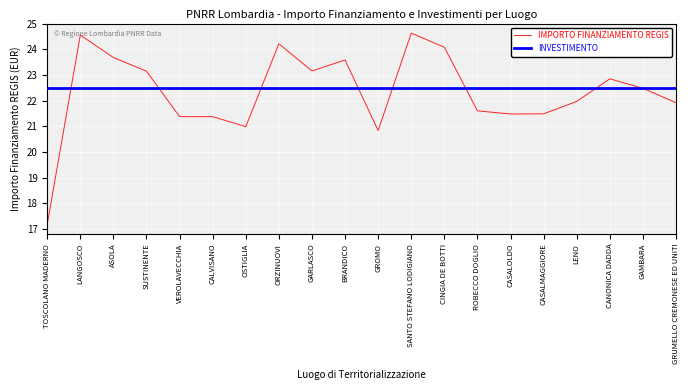

What is the approximate value of IMPORTO FINANZIAMENTO REGIS at CANONICA DADDA?

22.8